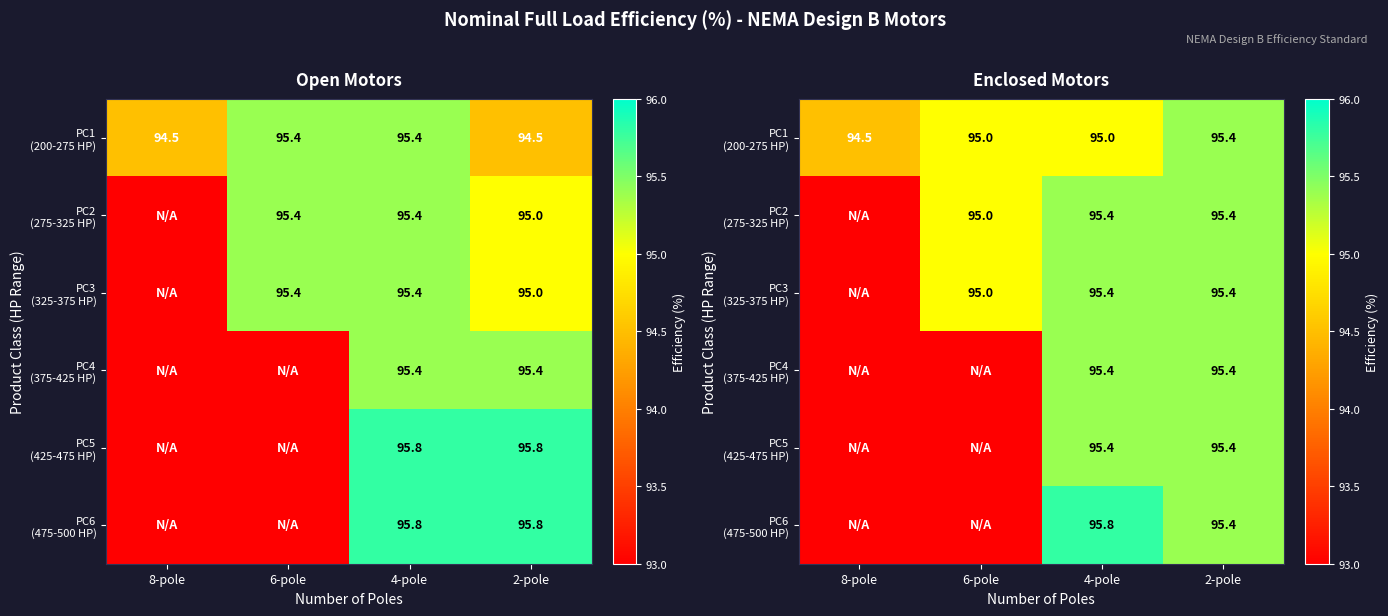

True or false: PC3 (325-375 HP) has a value of 93.0 at 8-pole.

True